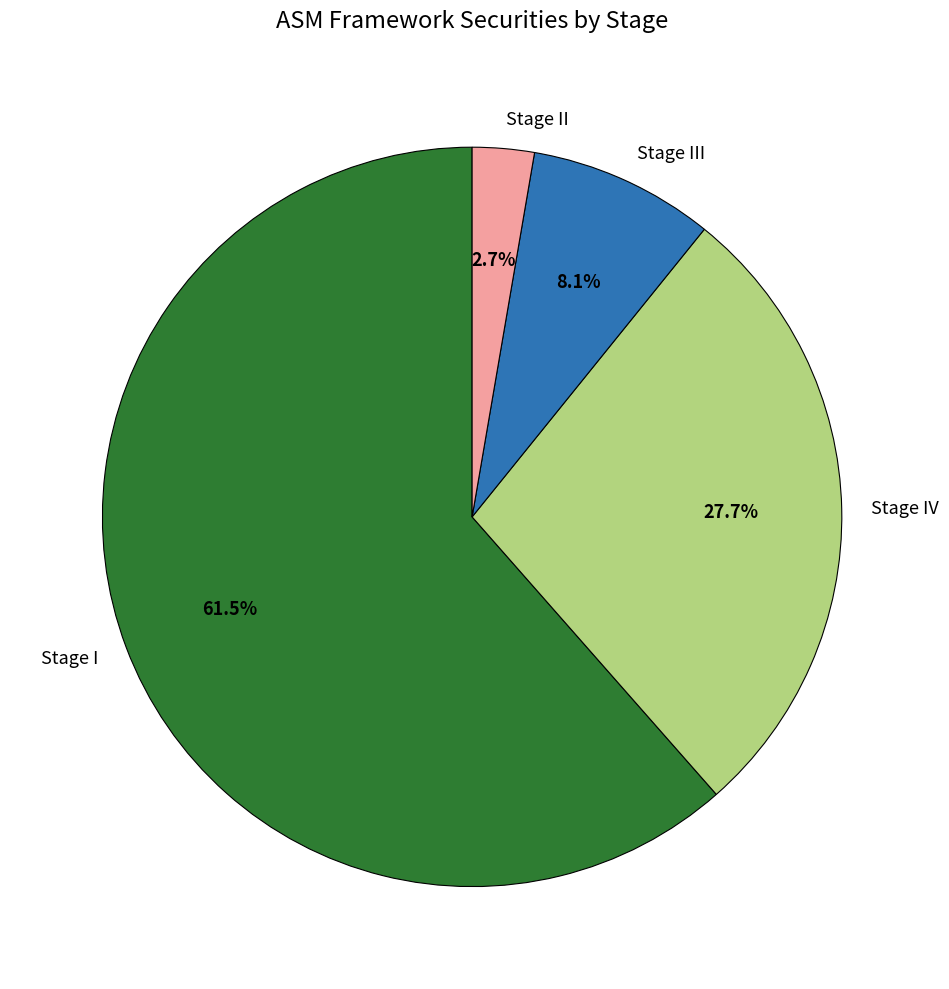

Which category has the biggest portion of the pie?

Stage I